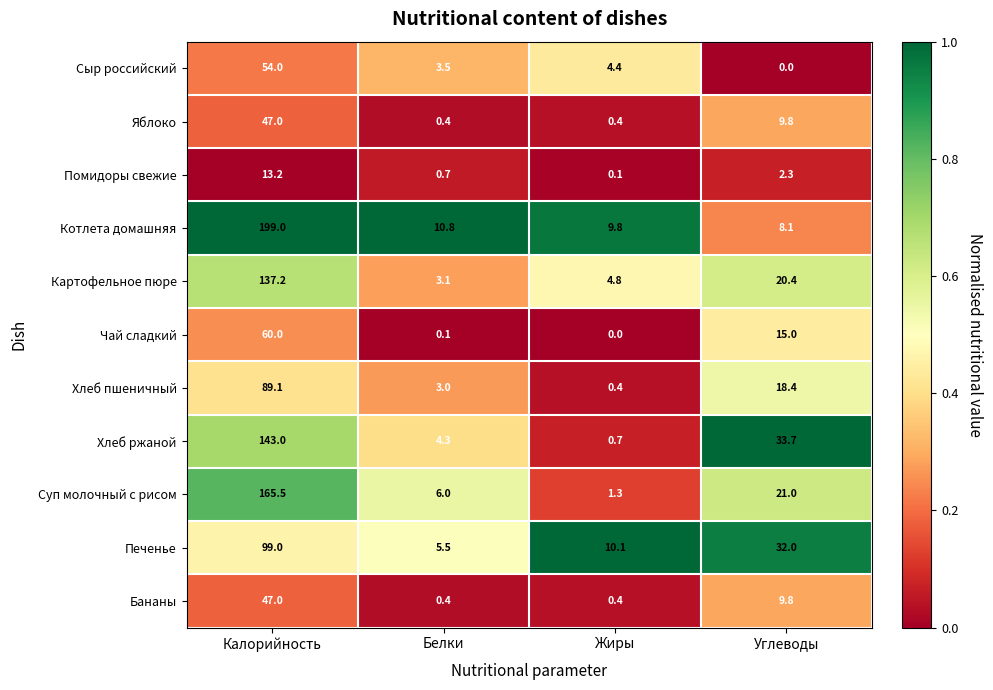

At which category does the chart reach its peak across all series?

Калорийность